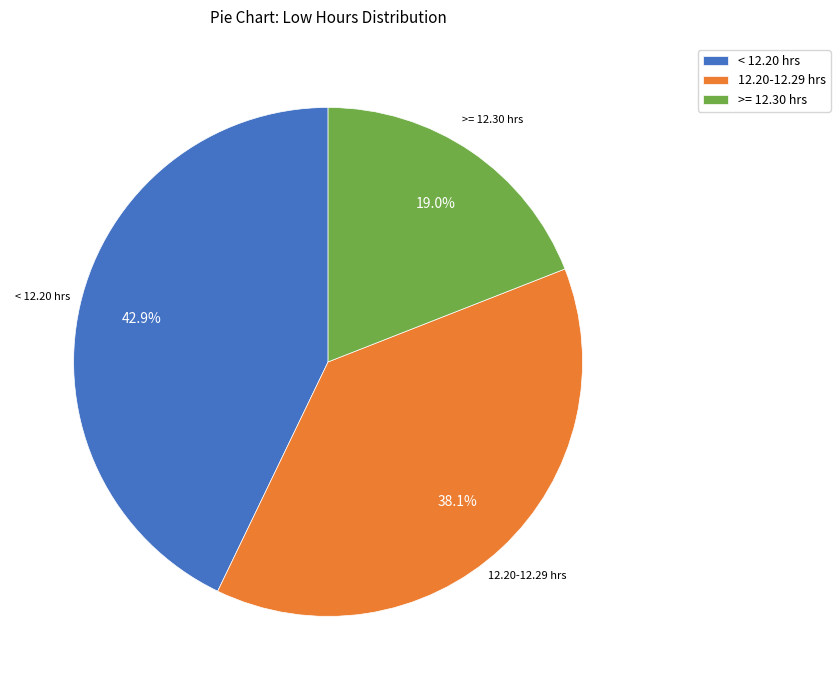

What is the largest slice in the pie chart?

< 12.20 hrs